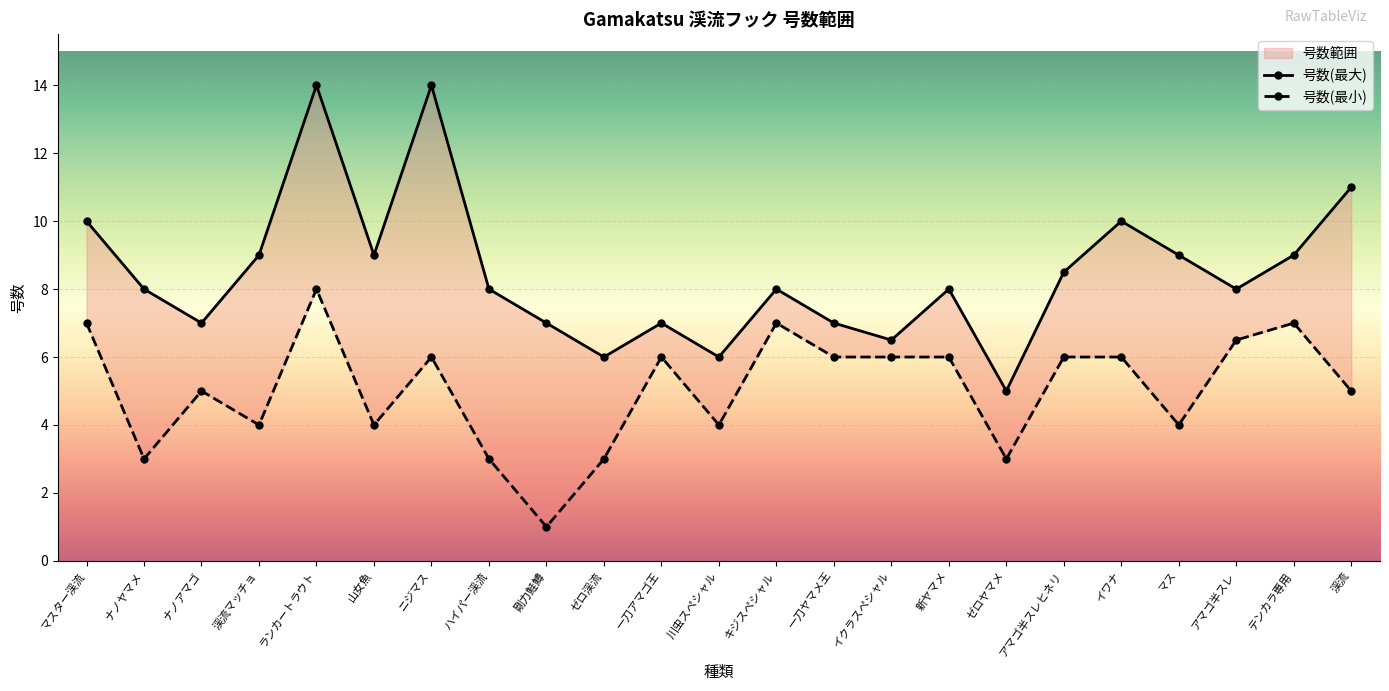

Is the value of 号数(最小) at ナノアマゴ greater than the value of 号数(最大) at 新ヤマメ?

No